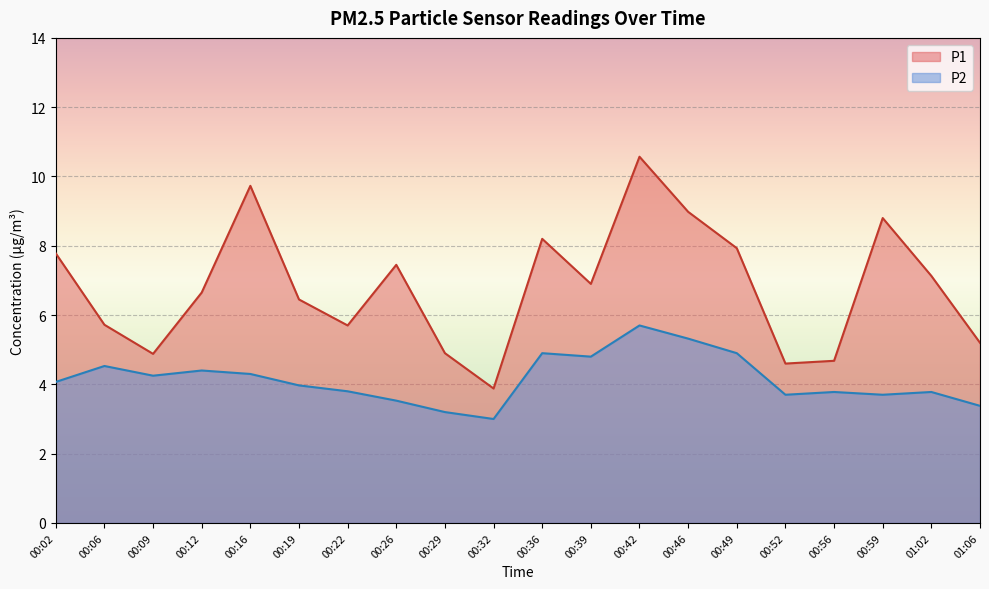

Rank the series by their maximum value, from highest to lowest.

P1, P2